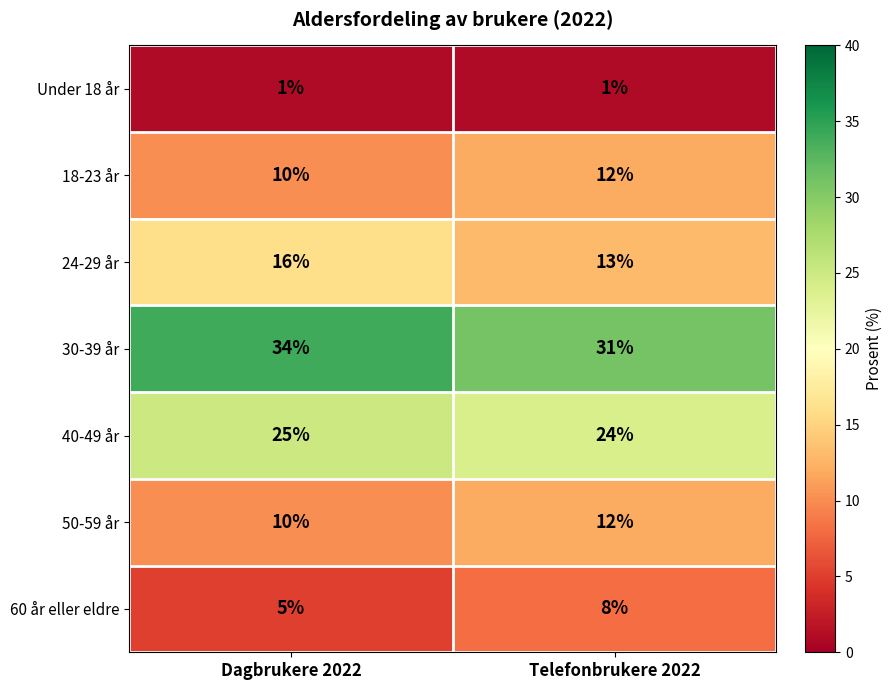

What is the difference between the highest and lowest values at Dagbrukere 2022?

33